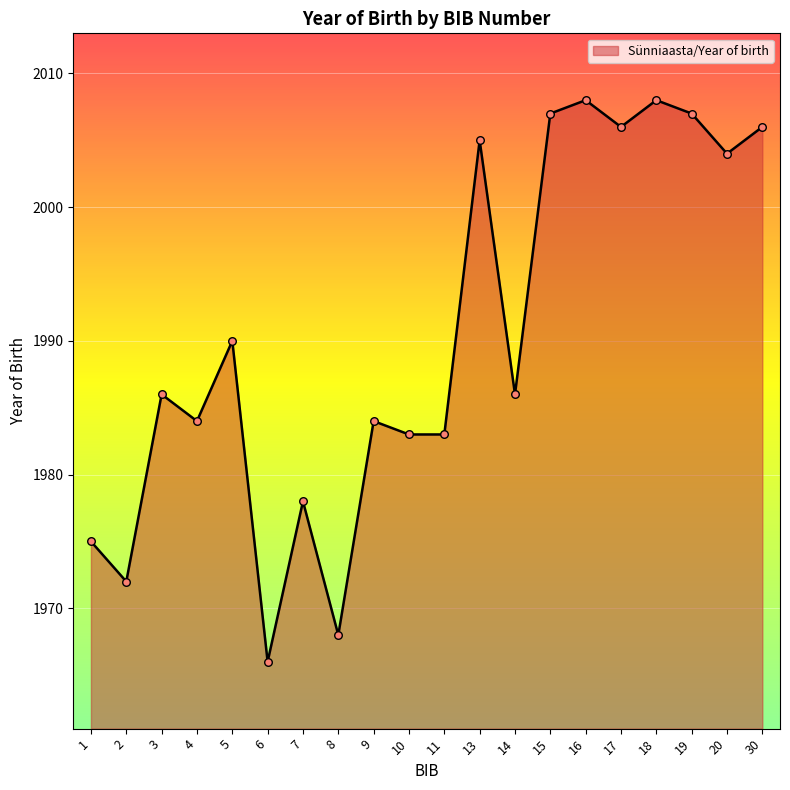

What is the ratio of the value at 18 to the value at 16?

1.0